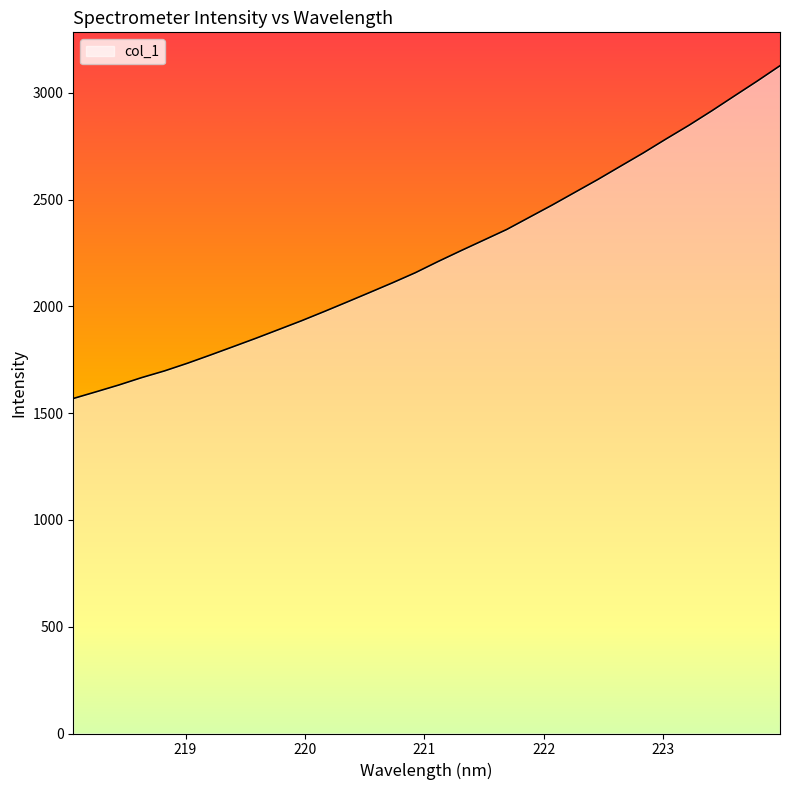

What is the greatest value displayed?

3126.3